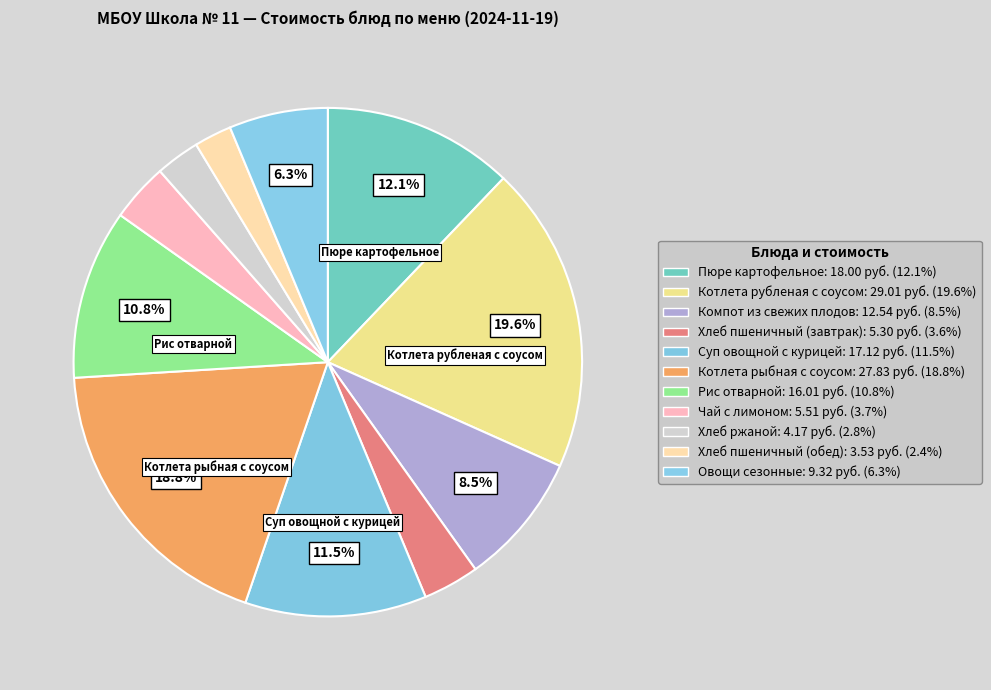

How many segments does this pie chart have?

11